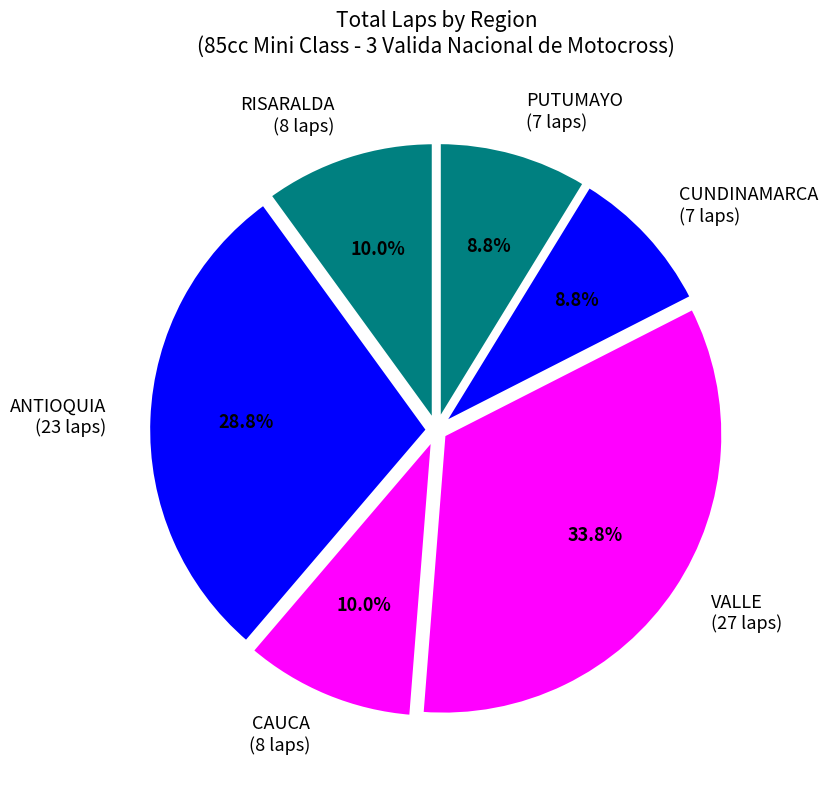

Is there any slice that represents more than half of the pie?

No